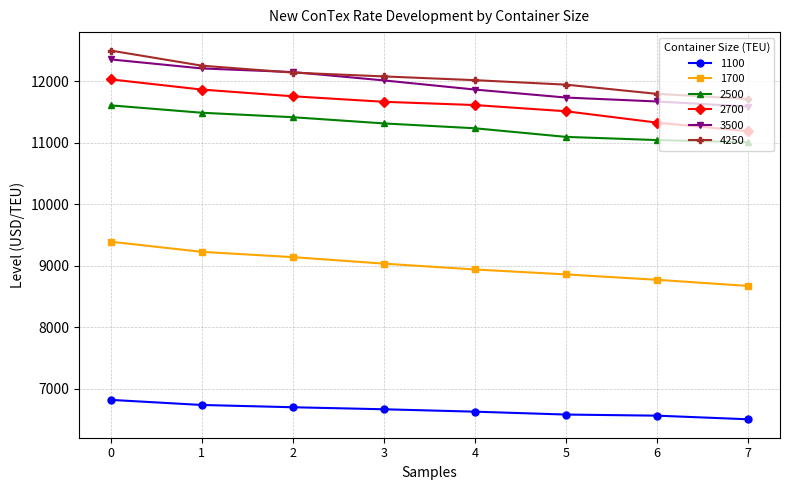

Count the number of categories in the chart.

8